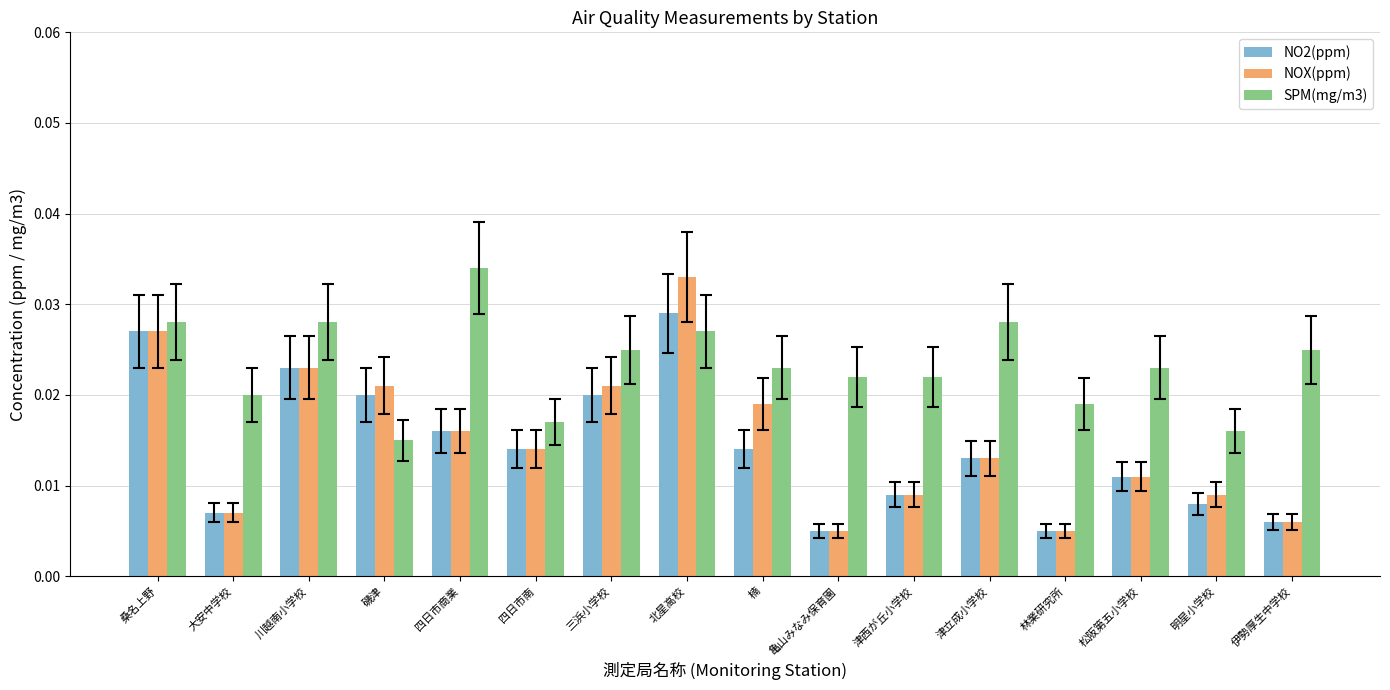

How many data points does each series have?

16